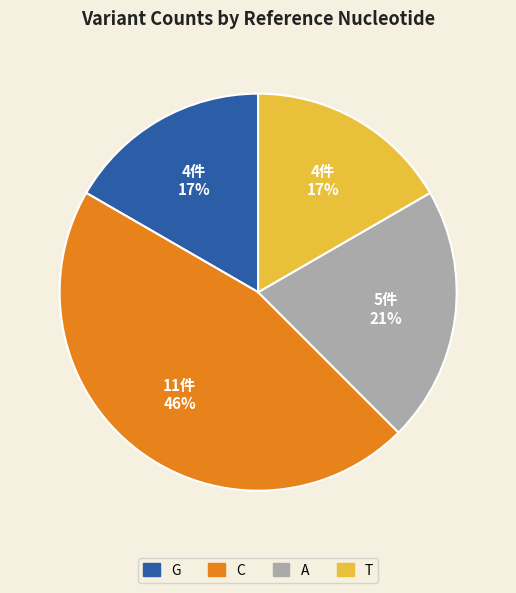

Do A and G together represent more than half of the pie?

No